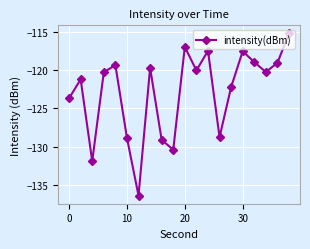

How many interior local valleys (lower than both neighbors) does the data have?

6